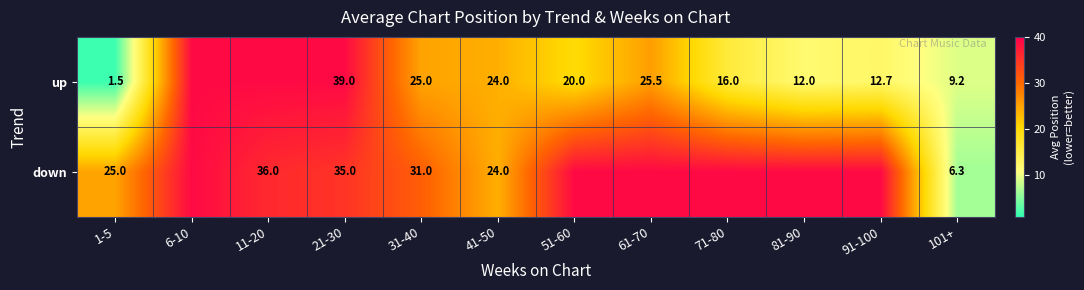

The value of up at 91-100 is 12.7. True or false?

True